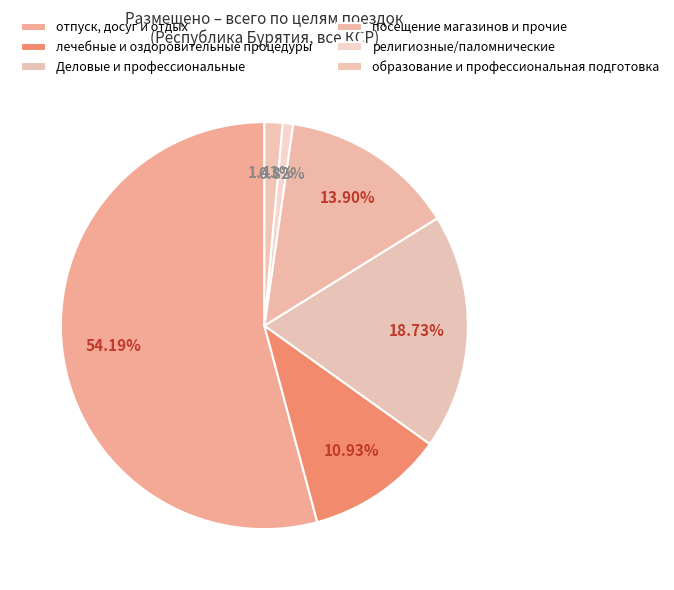

What is the smallest slice in the pie chart?

религиозные/паломнические